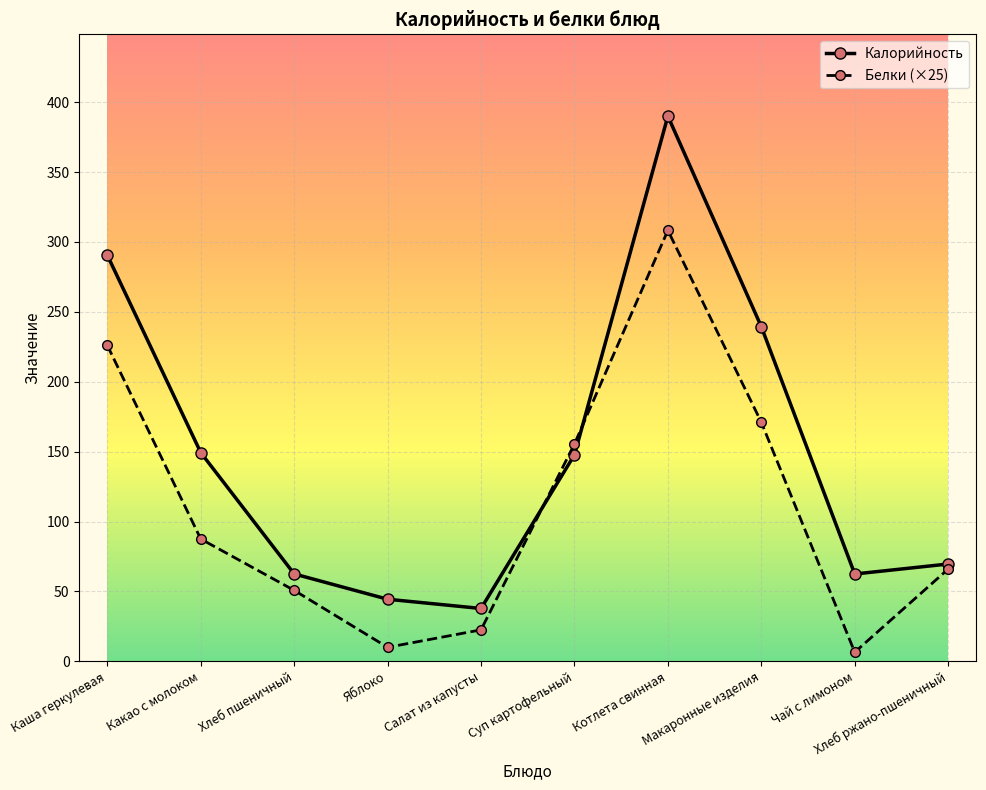

Which series has the largest range (max minus min)?

Калорийность